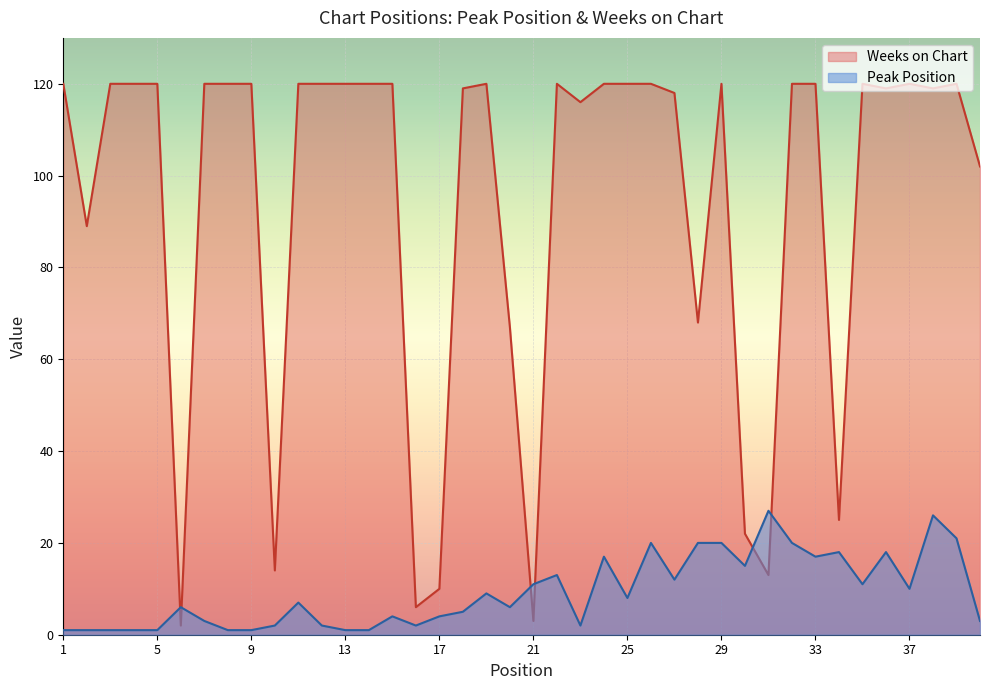

What is the lowest value of the Peak Position series?

1